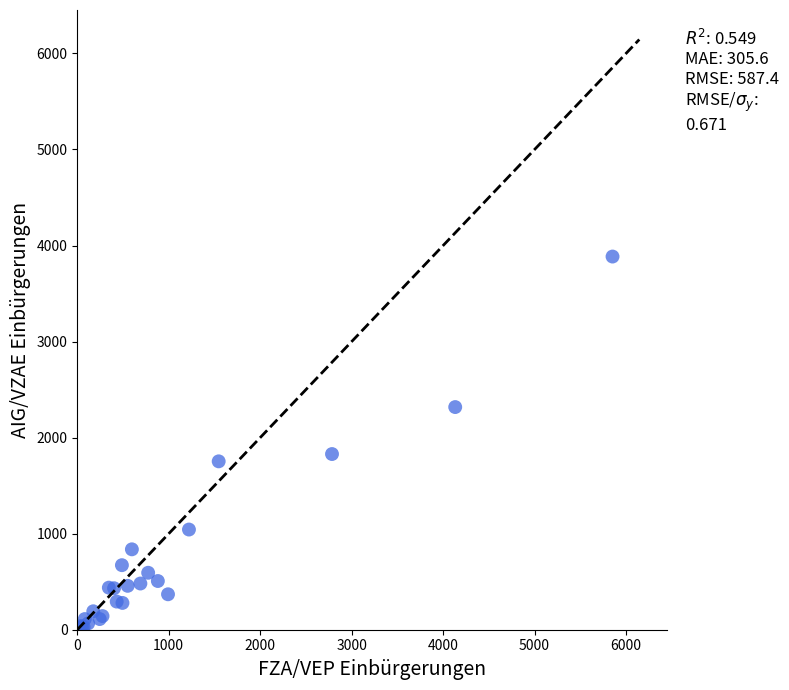

What Y value in the scatter plot is closest to 1949?

1829